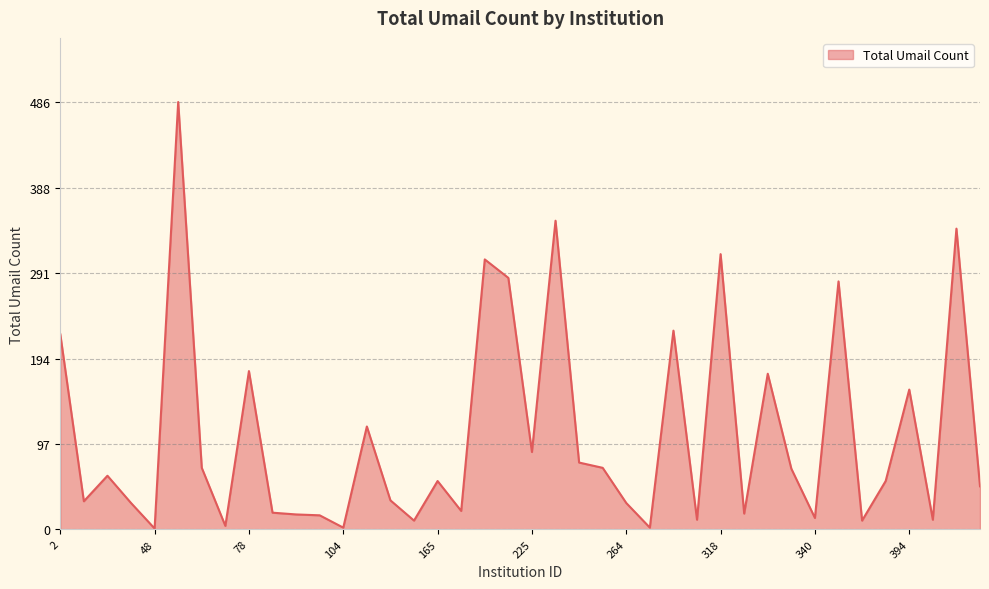

What is the difference between the maximum and minimum values?

485